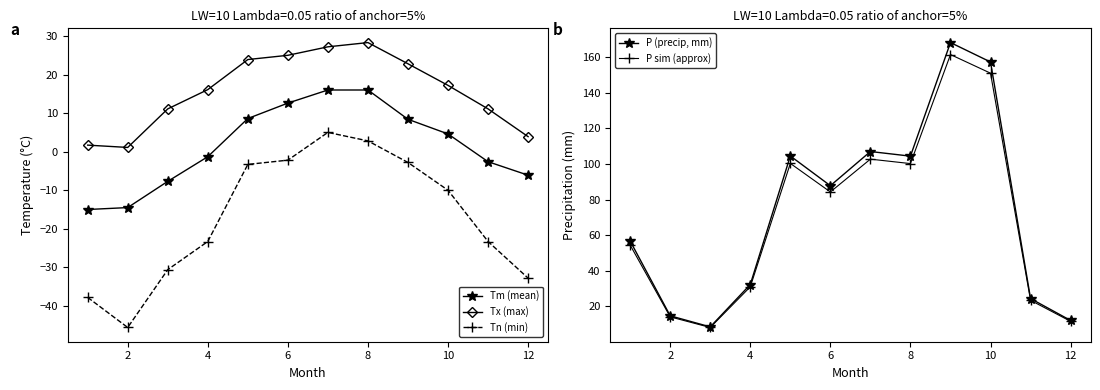

Is it true that Tm (mean) equals -14.5 at 2?

True